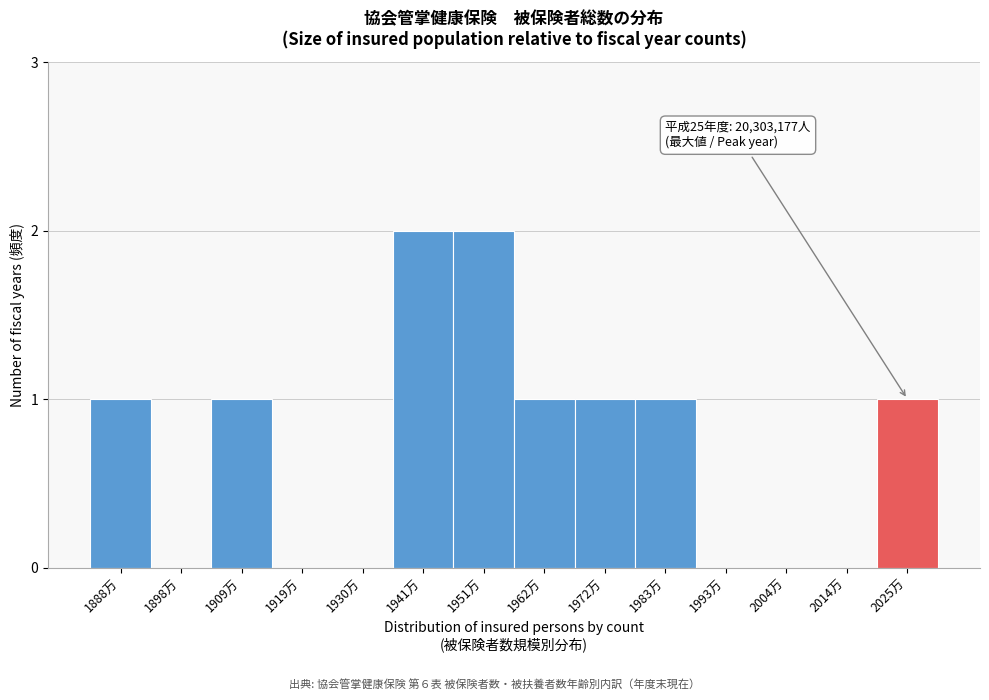

Reading right to left, extract all data points from this chart.

2025万=1	2014万=0	2004万=0	1993万=0	1983万=1	1972万=1	1962万=1	1951万=2	1941万=2	1930万=0	1919万=0	1909万=1	1898万=0	1888万=1